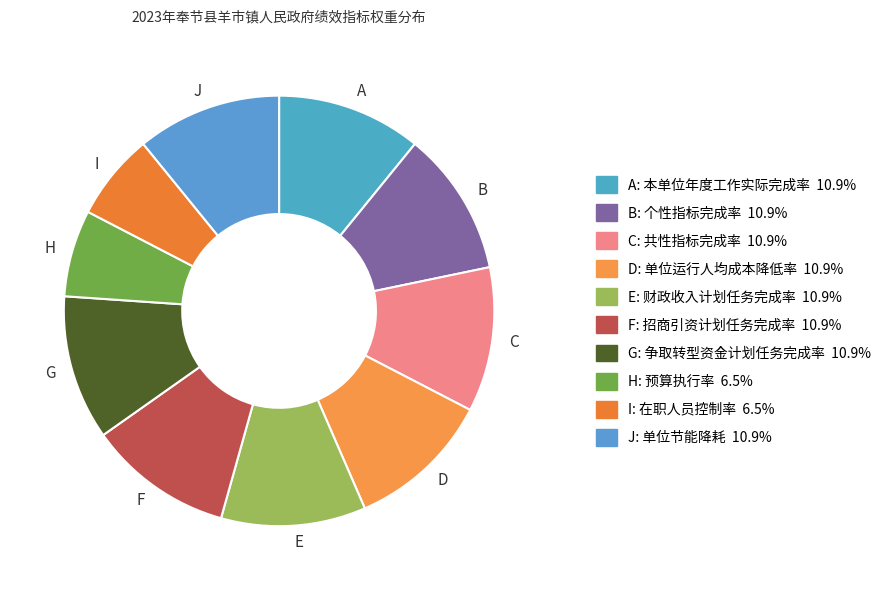

Combined, do A and E account for over 50%?

No